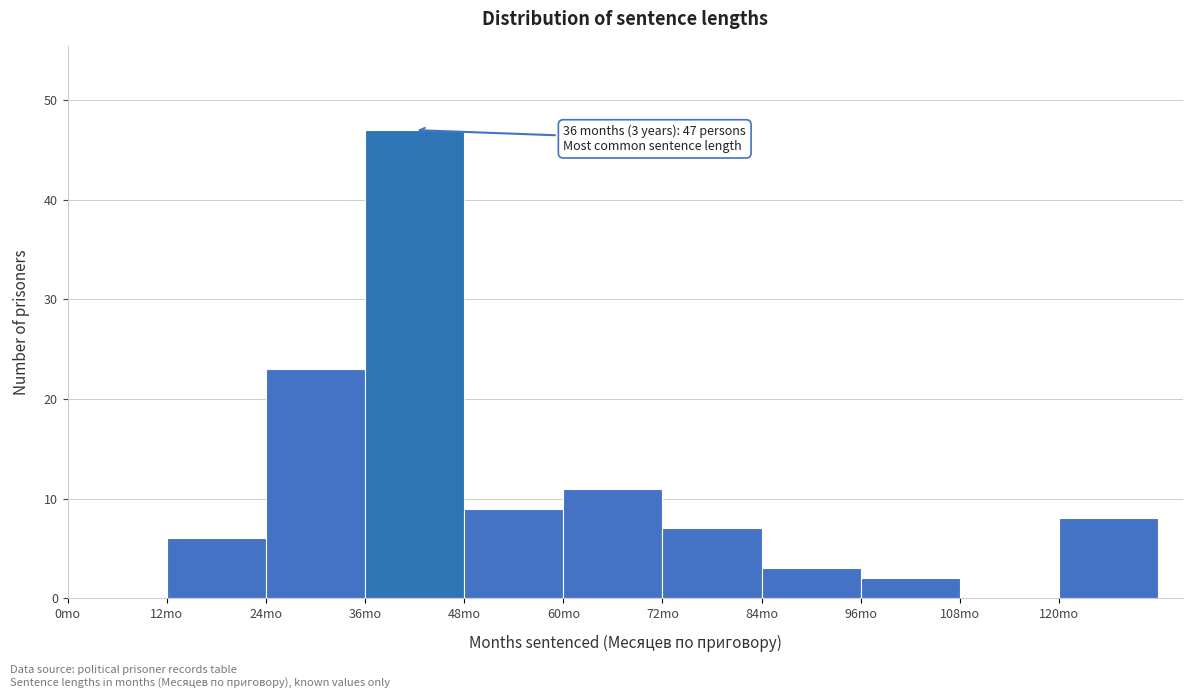

Which range on the x-axis has the tallest bar?

36 to 48